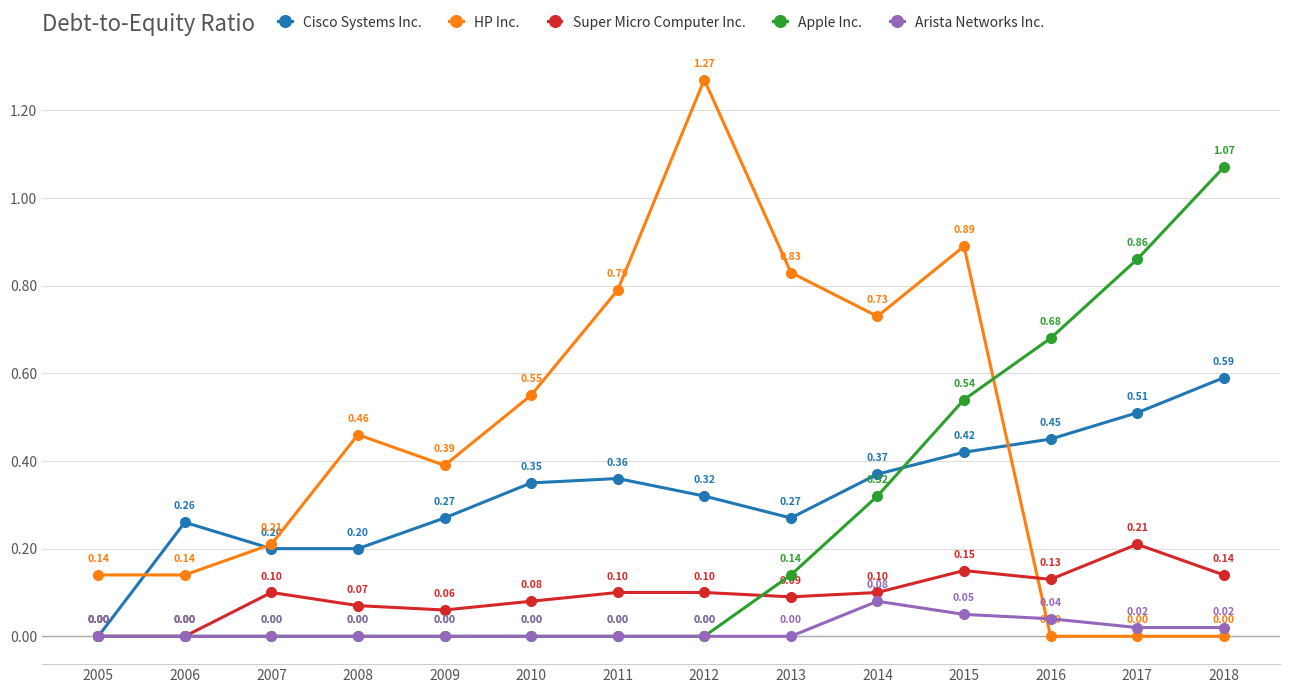

How many interior local peaks does the HP Inc. series have?

3